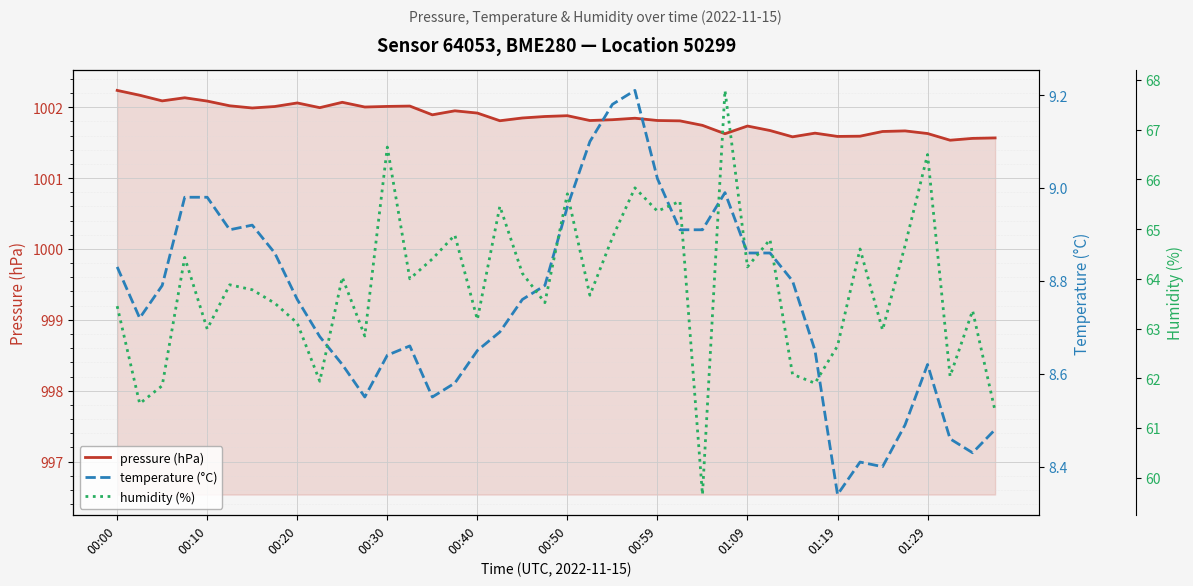

What is the average value of the temperature (°C) series?

8.8